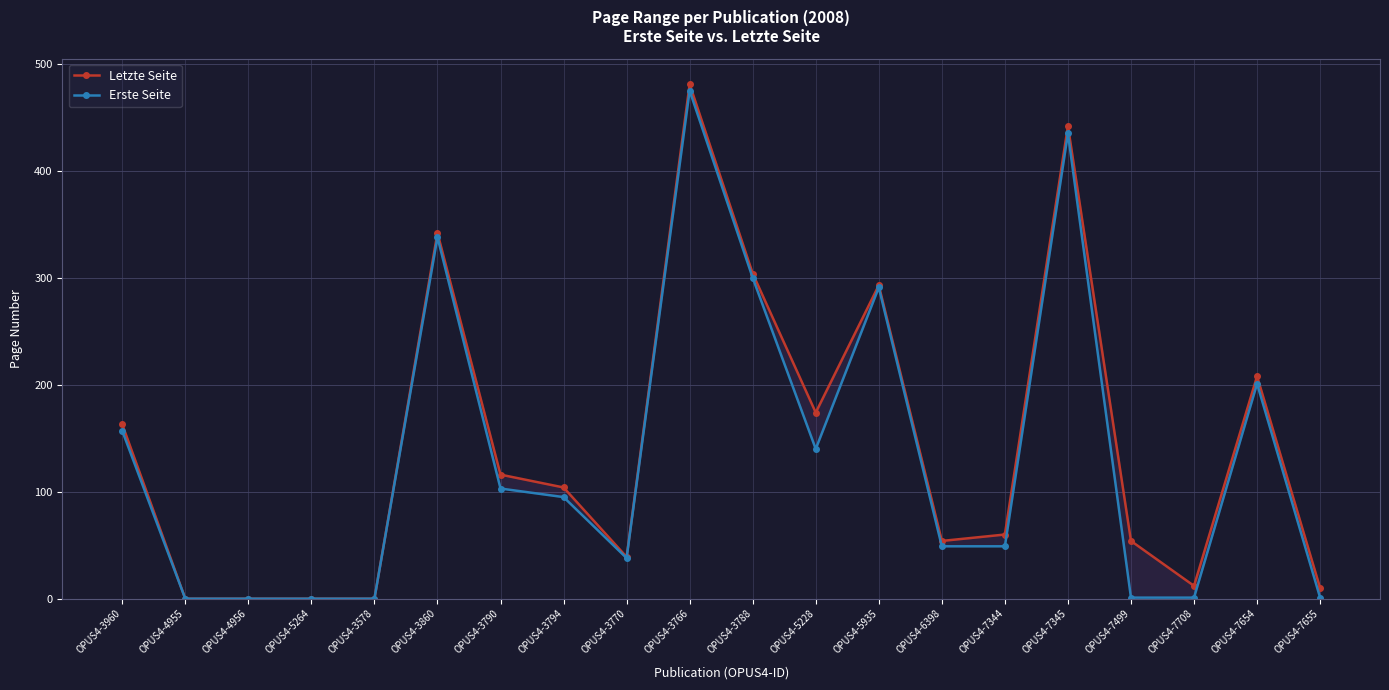

What are all the series names shown in the legend?

Letzte Seite, Erste Seite